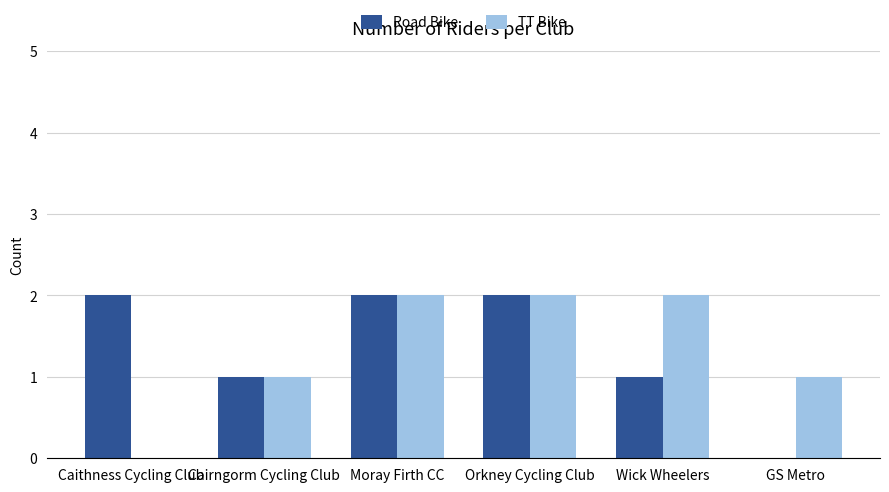

Which series changed the most between Moray Firth CC and Wick Wheelers?

Road Bike